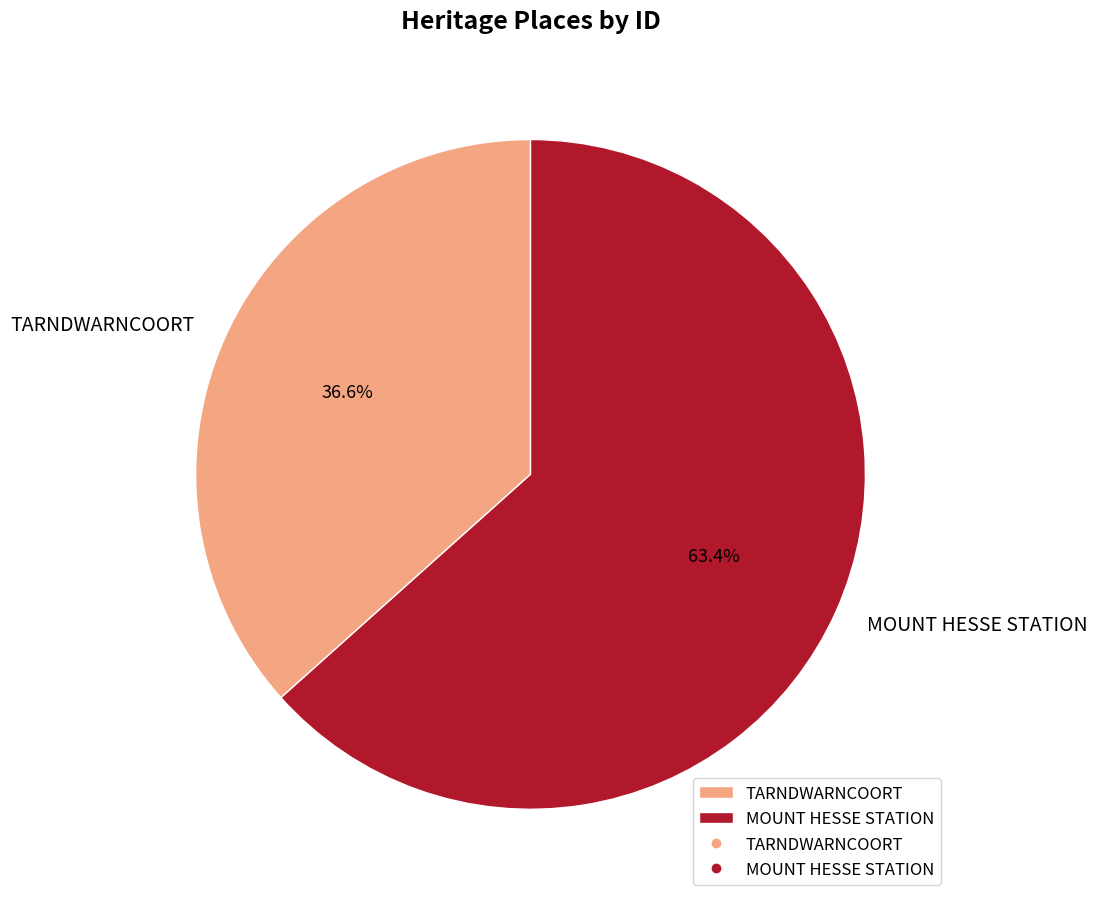

What is the smallest slice in the pie chart?

TARNDWARNCOORT